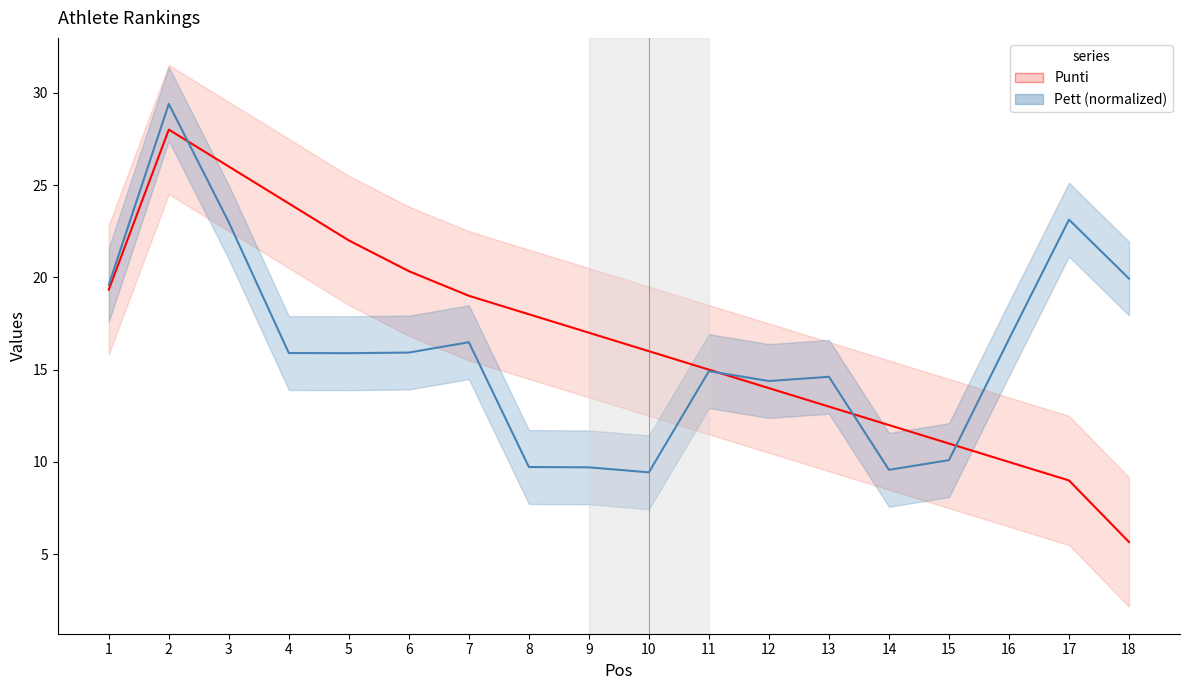

Which has a higher value, 11 or 14?

11